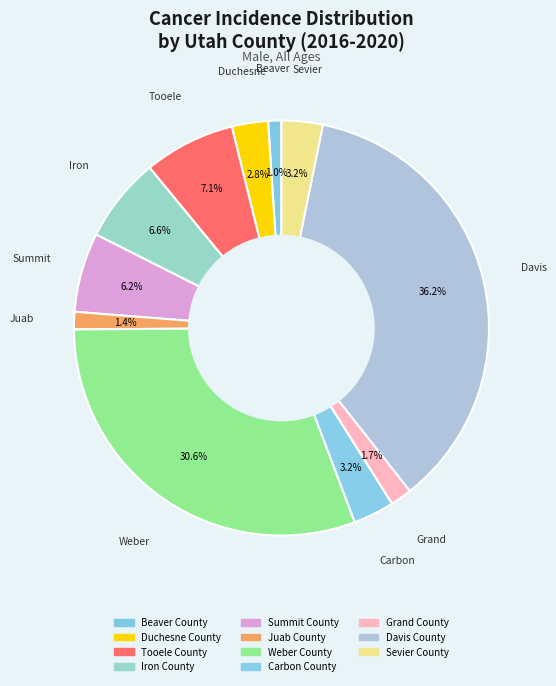

True or false: Beaver County accounts for 11% of the total.

False